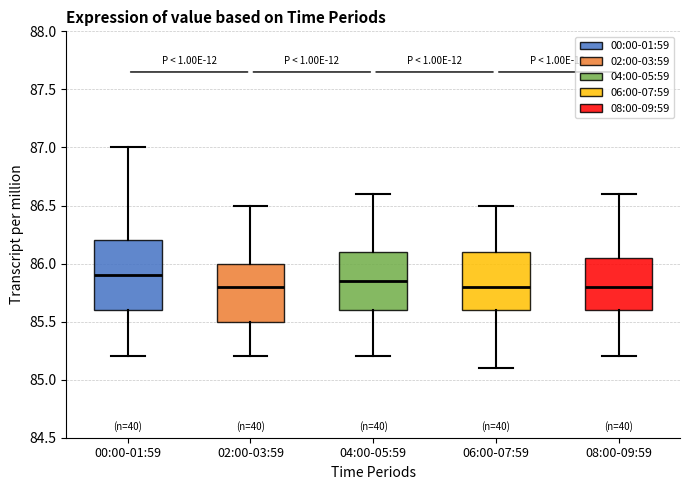

Reading left to right, read every box against the y-axis: the position of its median line, the range the box covers, and the ends of its whiskers. The values are not printed on the chart, so give them approximately, as read against the axis.

00:00-01:59: median 85.90, box 85.60 to 86.20, whiskers 85.20 to 87.00
02:00-03:59: median 85.80, box 85.50 to 86.00, whiskers 85.20 to 86.50
04:00-05:59: median 85.85, box 85.60 to 86.10, whiskers 85.20 to 86.60
06:00-07:59: median 85.80, box 85.60 to 86.10, whiskers 85.10 to 86.50
08:00-09:59: median 85.80, box 85.60 to 86.05, whiskers 85.20 to 86.60